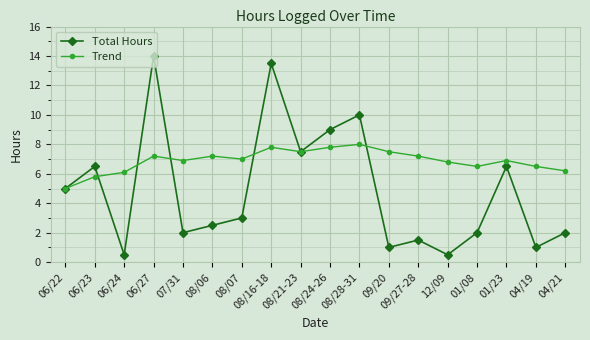

Is the value of Total Hours at 06/27 greater than the value of Trend at 04/19?

Yes